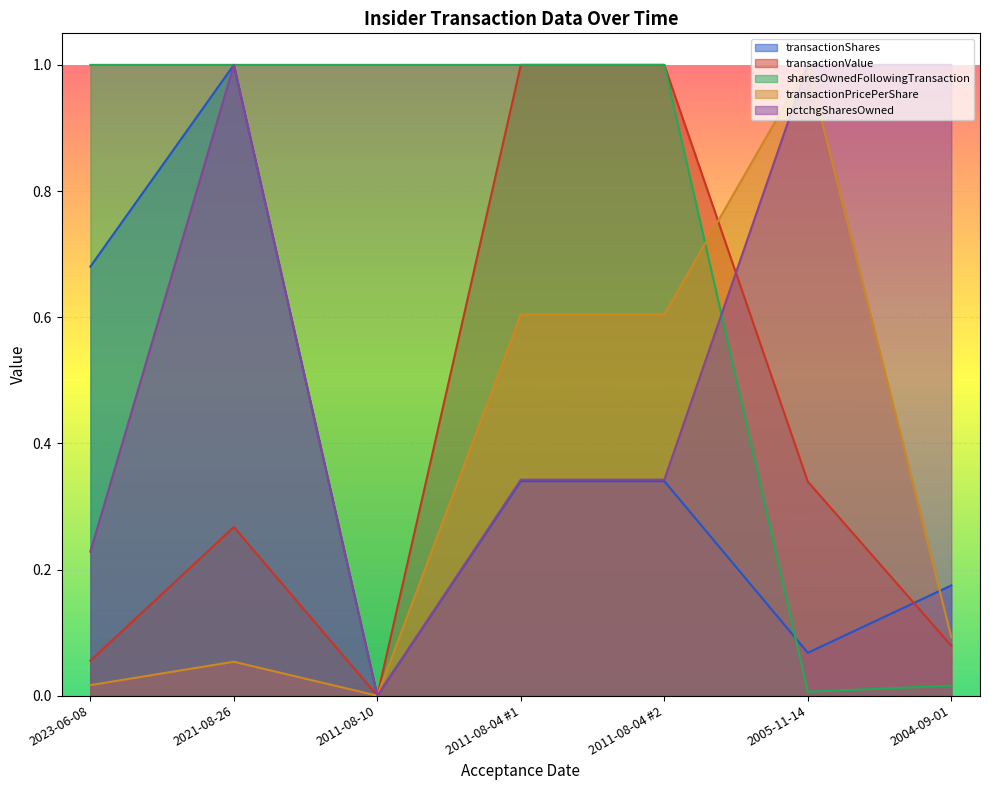

How many intersections are there between transactionShares and transactionValue?

1